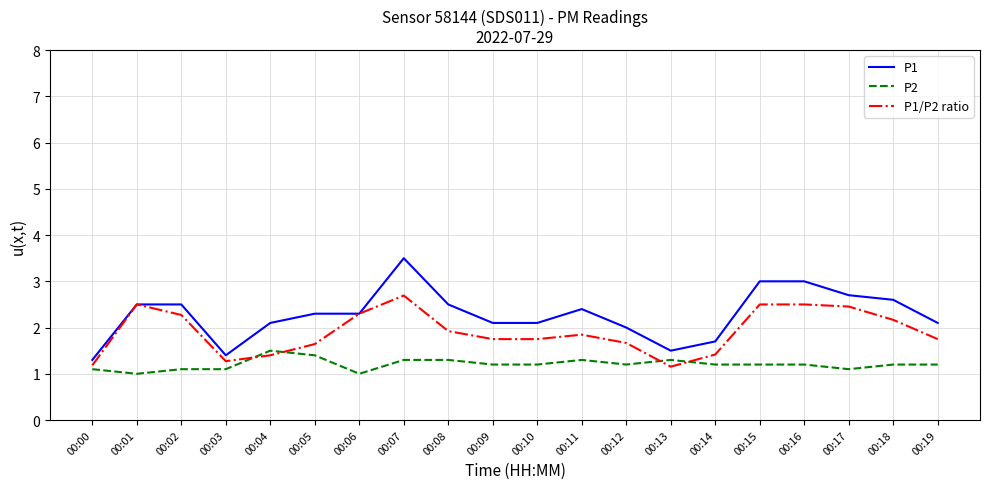

At which label does P1 reach its peak?

00:07